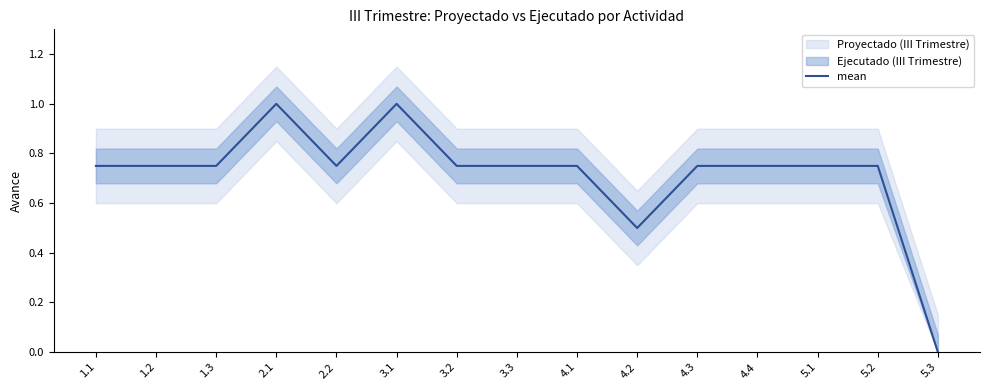

True or false: the data has more than 2 interior local peaks.

False